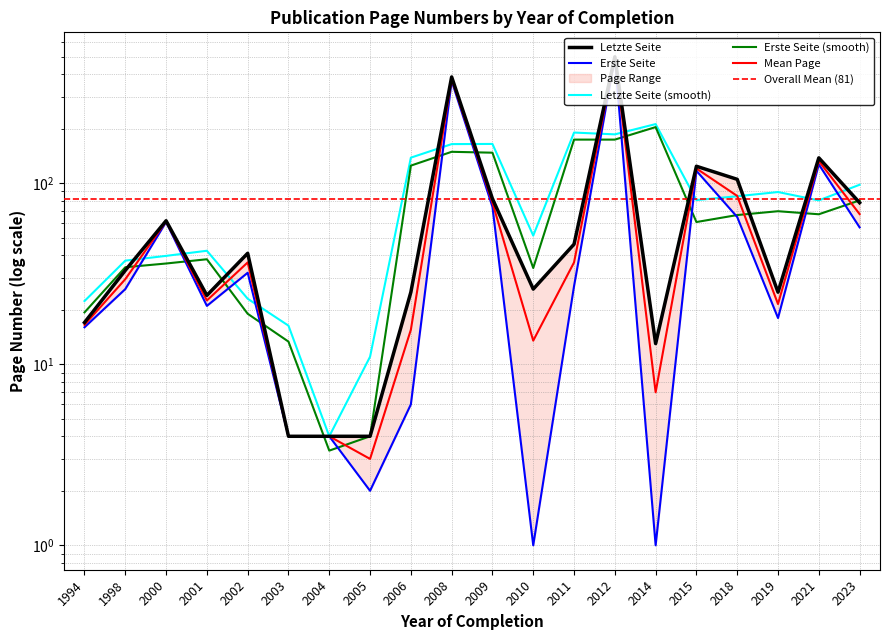

Read the Erste Seite value at 2021.

127